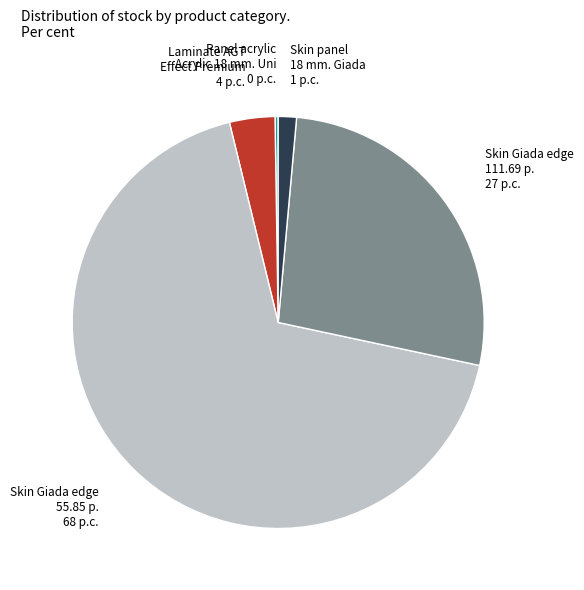

Is there any slice that represents more than half of the pie?

Yes